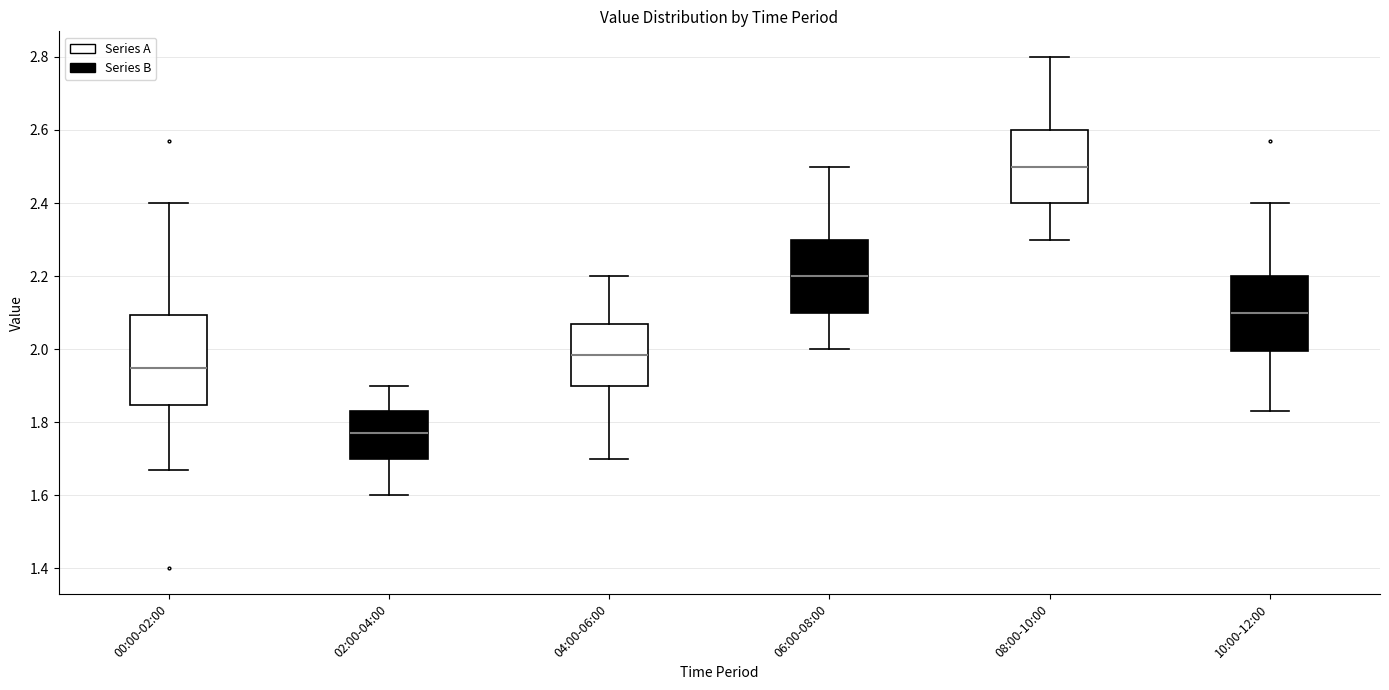

Reading left to right, transcribe this box plot: for each box, give where its median line is, the range the box spans, and where its two whiskers end, as read against the y-axis. The values are not printed on the chart, so give them approximately, as read against the axis.

00:00-02:00: median 1.96, box 1.84 to 2.10, whiskers 1.68 to 2.40
02:00-04:00: median 1.78, box 1.70 to 1.84, whiskers 1.60 to 1.90
04:00-06:00: median 1.98, box 1.90 to 2.08, whiskers 1.70 to 2.20
06:00-08:00: median 2.20, box 2.10 to 2.30, whiskers 2.00 to 2.50
08:00-10:00: median 2.50, box 2.40 to 2.60, whiskers 2.30 to 2.80
10:00-12:00: median 2.10, box 2.00 to 2.20, whiskers 1.84 to 2.40